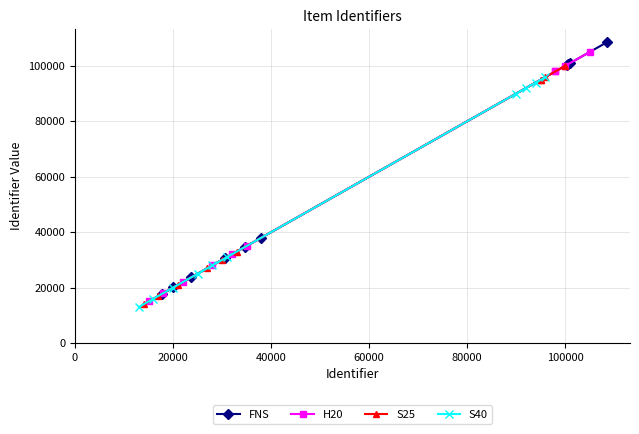

What is the value of the FNS point at the 4th from the left?

30594